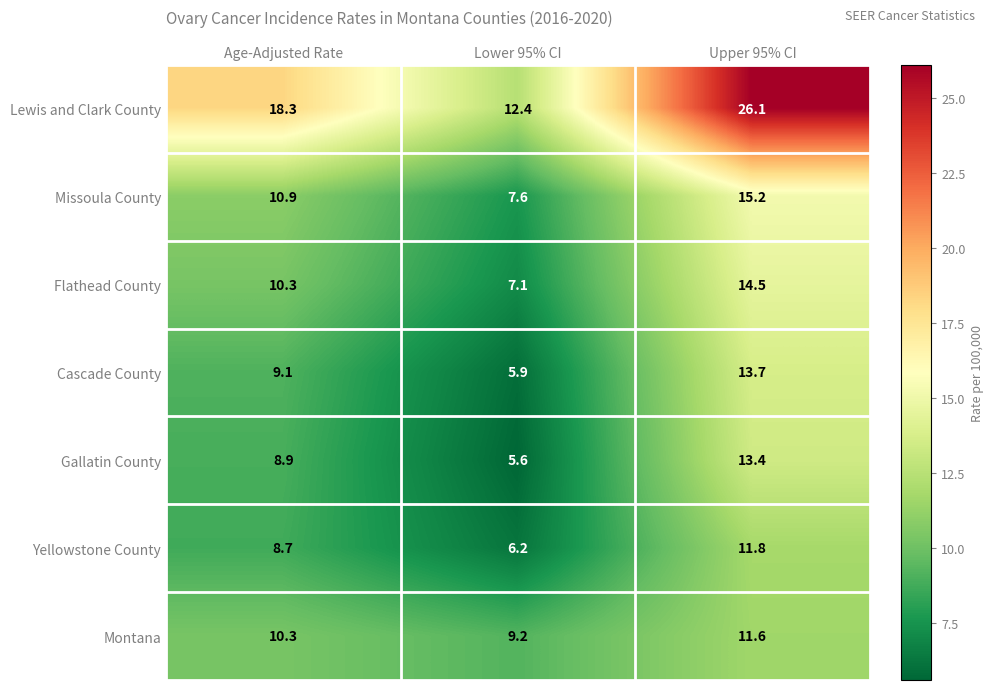

What is the difference between the maximum and minimum values in the Missoula County series?

7.6